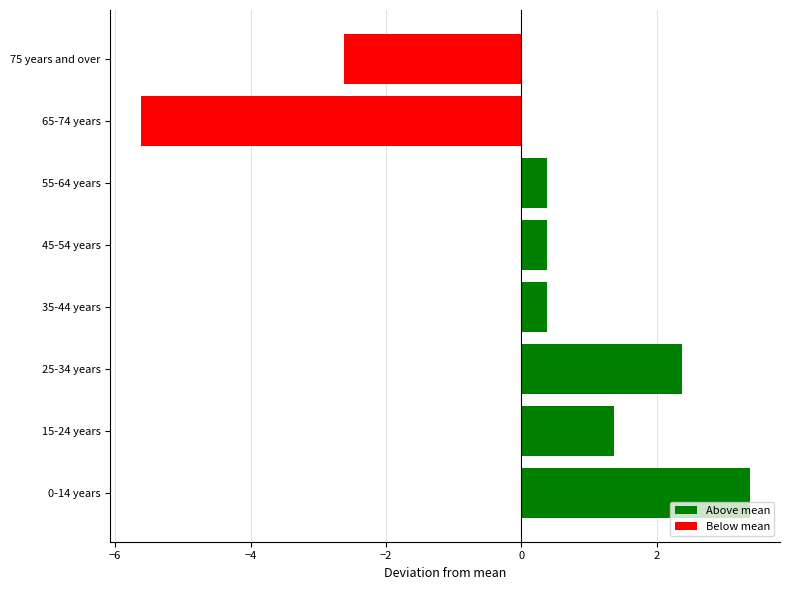

What is the sum of the values at 75 years and over and 0-14 years?

0.8